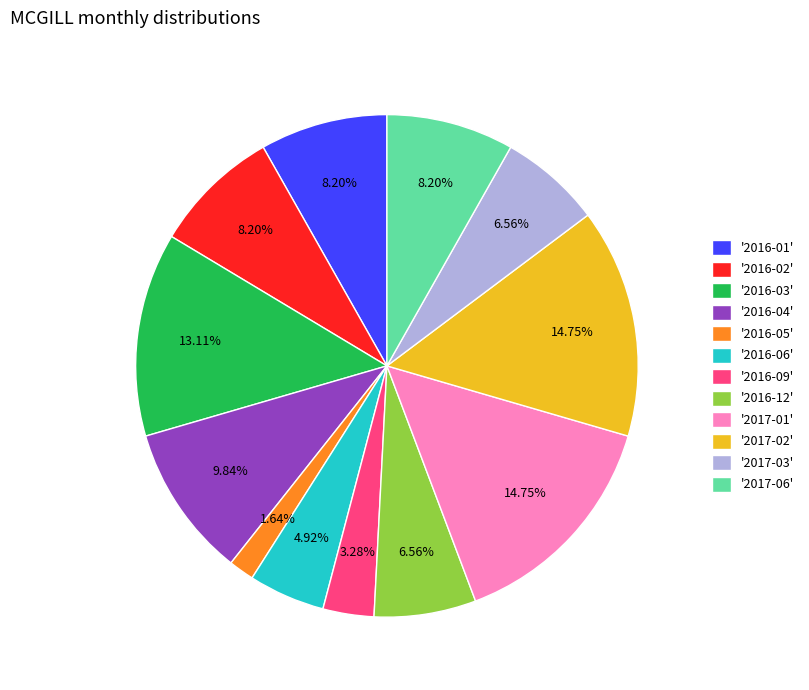

Is the sum of '2016-03' and '2016-02' greater than half?

No